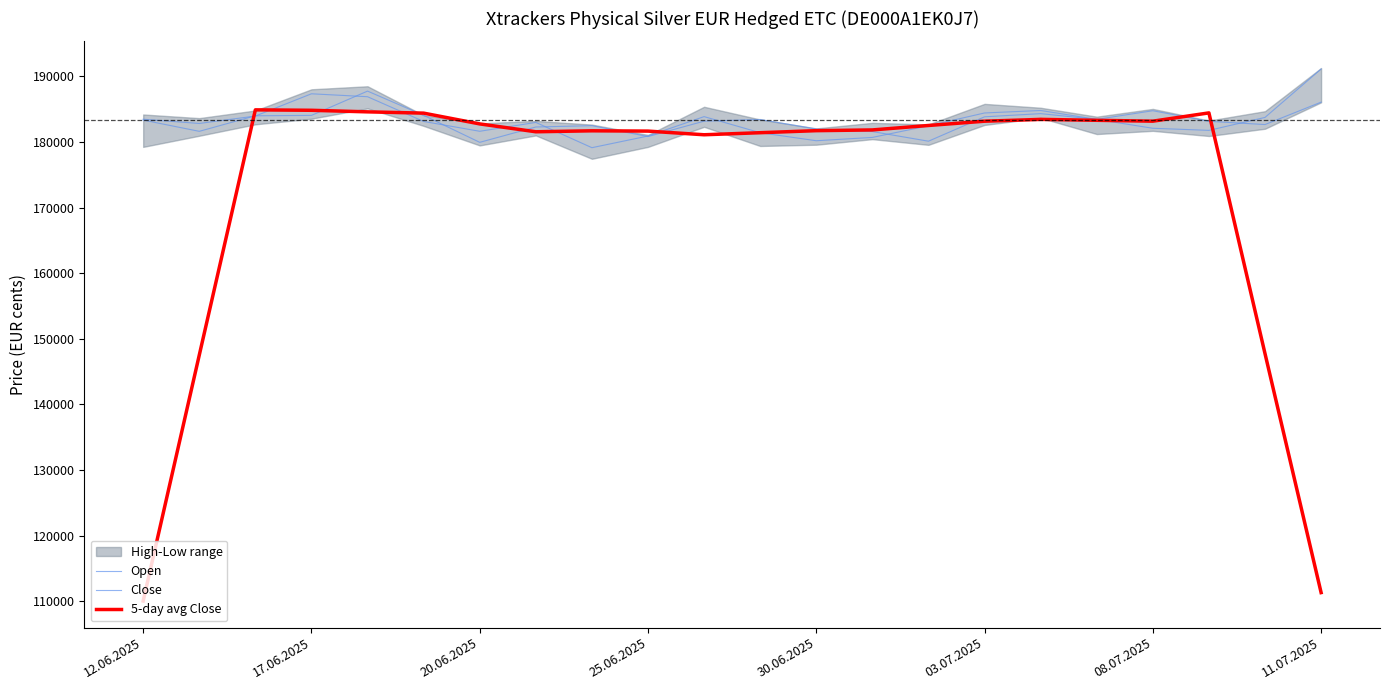

What is the spread (max minus min) of values at 17.06.2025?

3292.0